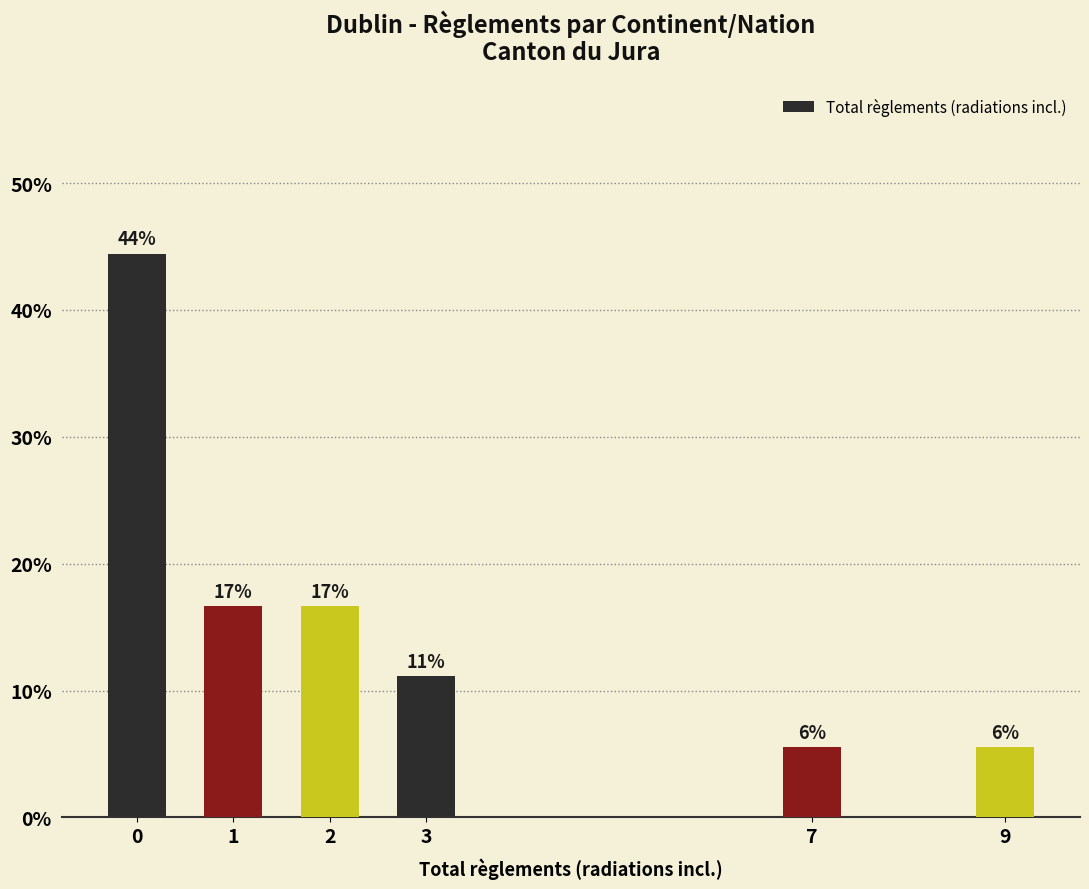

Does the chart contain any negative values?

No